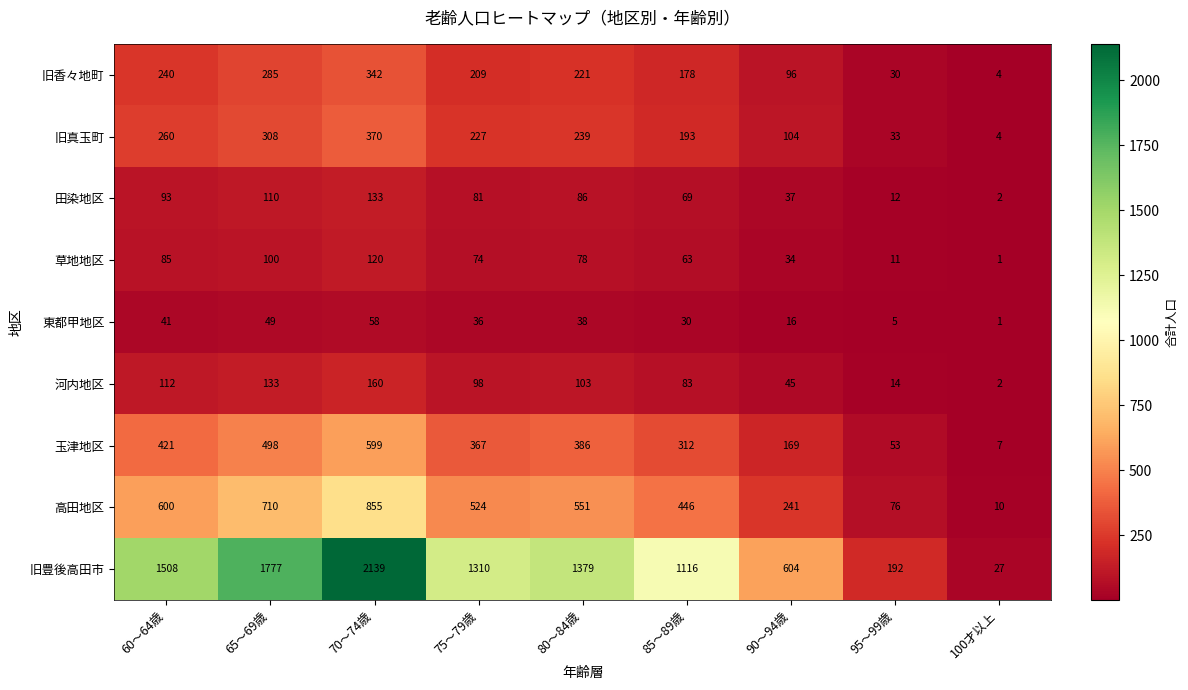

Which label corresponds to the smallest value in the chart?

100才以上